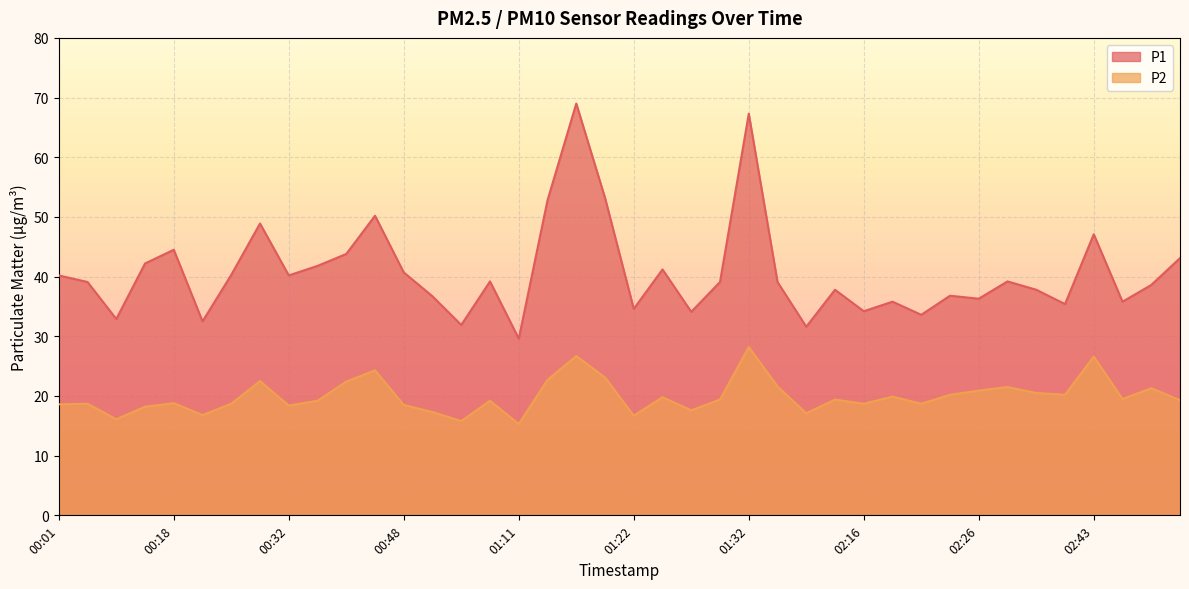

Reading left to right, transcribe all the data shown in this chart.

P1: 00:01=40.2	00:04=39.1	00:13=32.9	00:16=42.2	00:18=44.5	00:21=32.5	00:24=40.3	00:29=48.9	00:32=40.2	00:34=41.8	00:37=43.8	00:39=50.2	00:48=40.7	01:00=36.7	01:03=31.9	01:08=39.2	01:11=29.6	01:14=52.8	01:16=69.0	01:19=53.2	01:22=34.6	01:24=41.2	01:27=34.1	01:29=39.1	01:32=67.3	01:40=39.1	01:46=31.6	02:01=37.8	02:16=34.2	02:18=35.8	02:21=33.6	02:24=36.8	02:26=36.3	02:32=39.2	02:35=37.8	02:38=35.4	02:43=47.1	02:46=35.8	02:57=38.6	03:19=43.1
P2: 00:01=18.6	00:04=18.7	00:13=16.1	00:16=18.2	00:18=18.8	00:21=16.8	00:24=18.7	00:29=22.5	00:32=18.4	00:34=19.2	00:37=22.4	00:39=24.3	00:48=18.5	01:00=17.3	01:03=15.8	01:08=19.2	01:11=15.3	01:14=22.7	01:16=26.7	01:19=23.1	01:22=16.7	01:24=19.8	01:27=17.6	01:29=19.4	01:32=28.2	01:40=21.6	01:46=17.1	02:01=19.4	02:16=18.7	02:18=19.9	02:21=18.7	02:24=20.2	02:26=20.9	02:32=21.5	02:35=20.5	02:38=20.2	02:43=26.6	02:46=19.5	02:57=21.3	03:19=19.3